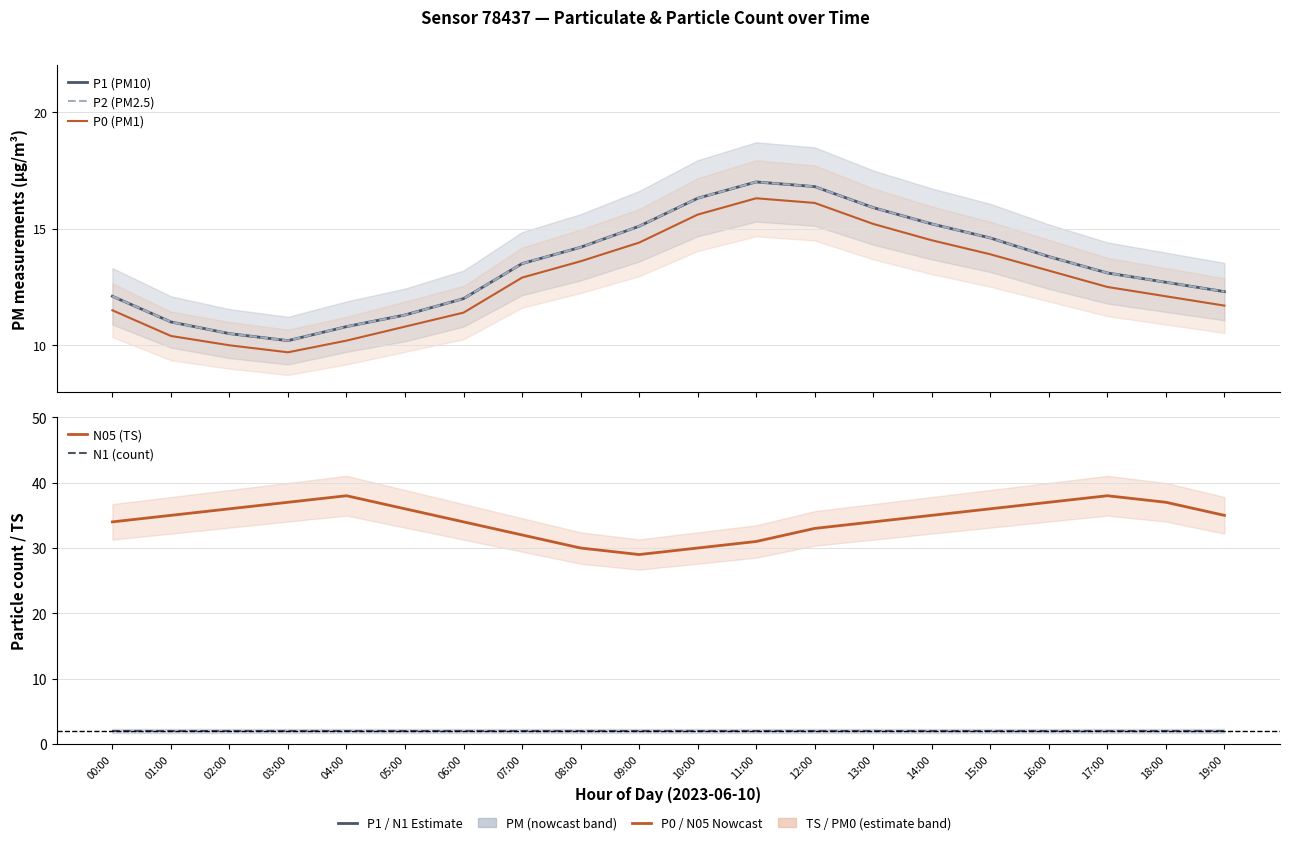

What is the difference between the P1 (PM10) values at 11:00 and 04:00?

6.2